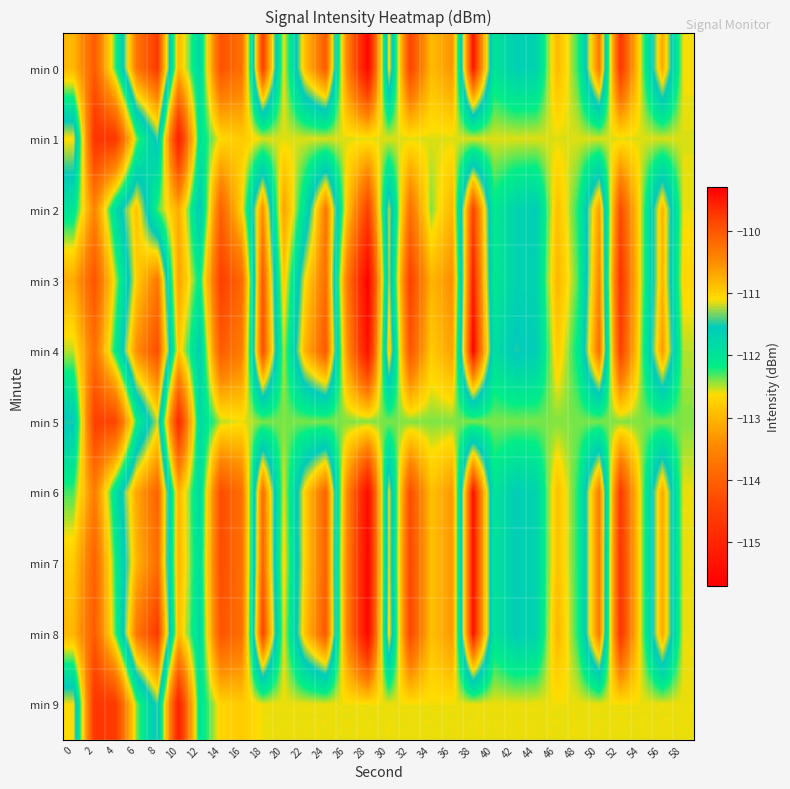

Which has a higher value, 30 or 52?

30